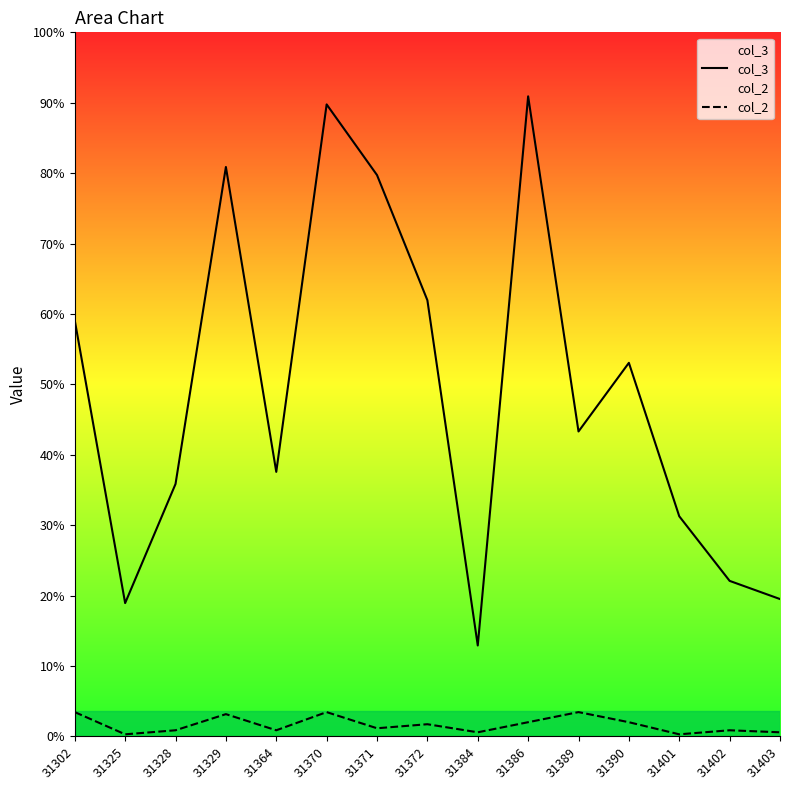

List the series in order of their peak value, lowest first.

col_2, col_3